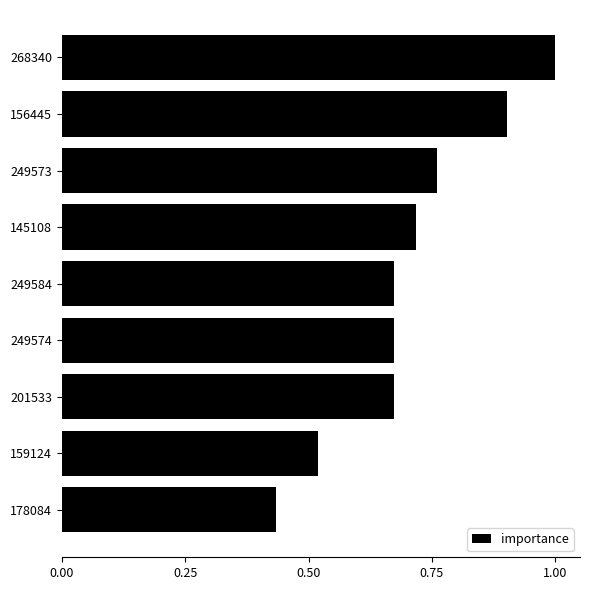

What is the change in value from 178084 to 201533?

+0.2